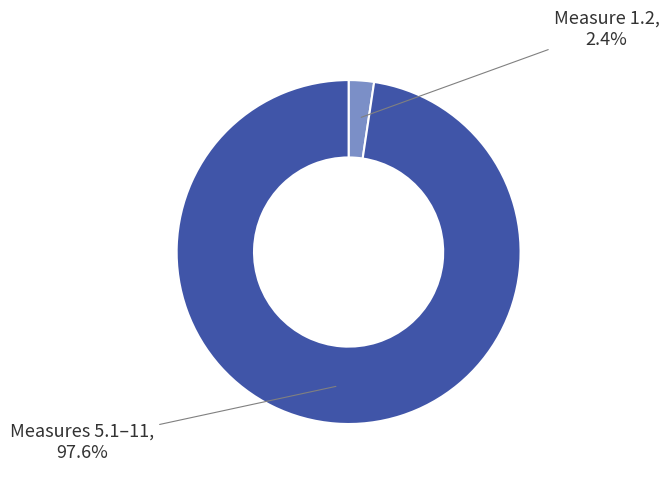

Does any single category account for the majority?

Yes